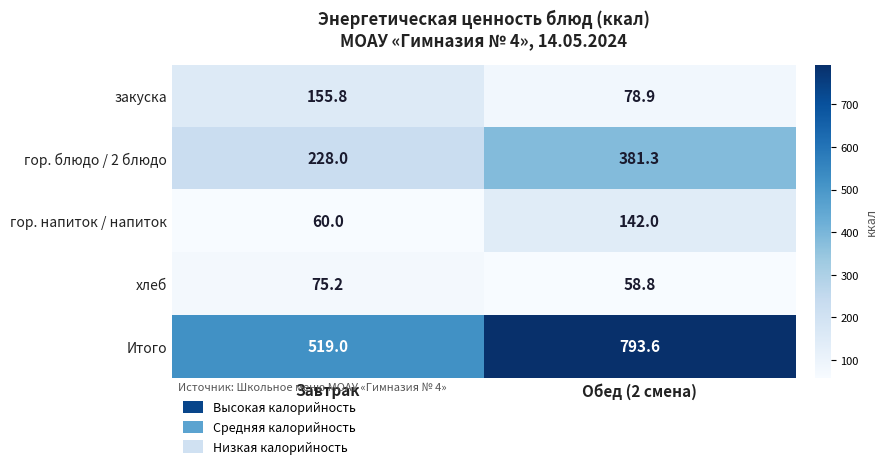

At which category does the chart reach its peak across all series?

Обед (2 смена)